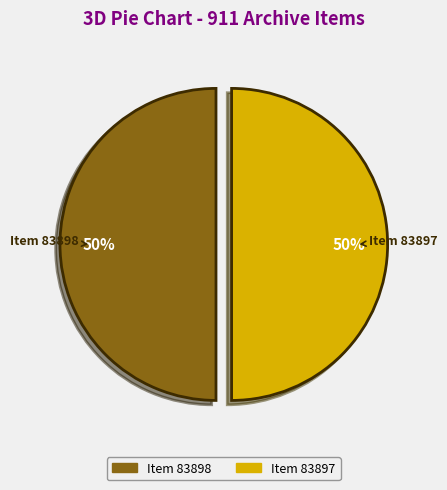

The Item 83898 slice represents 50% of the pie. True or false?

True